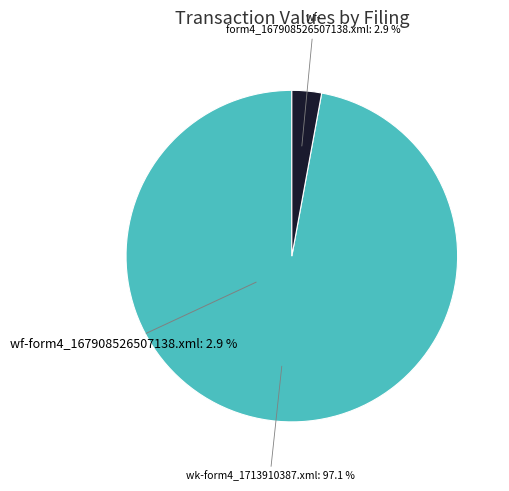

How many segments does this pie chart have?

2